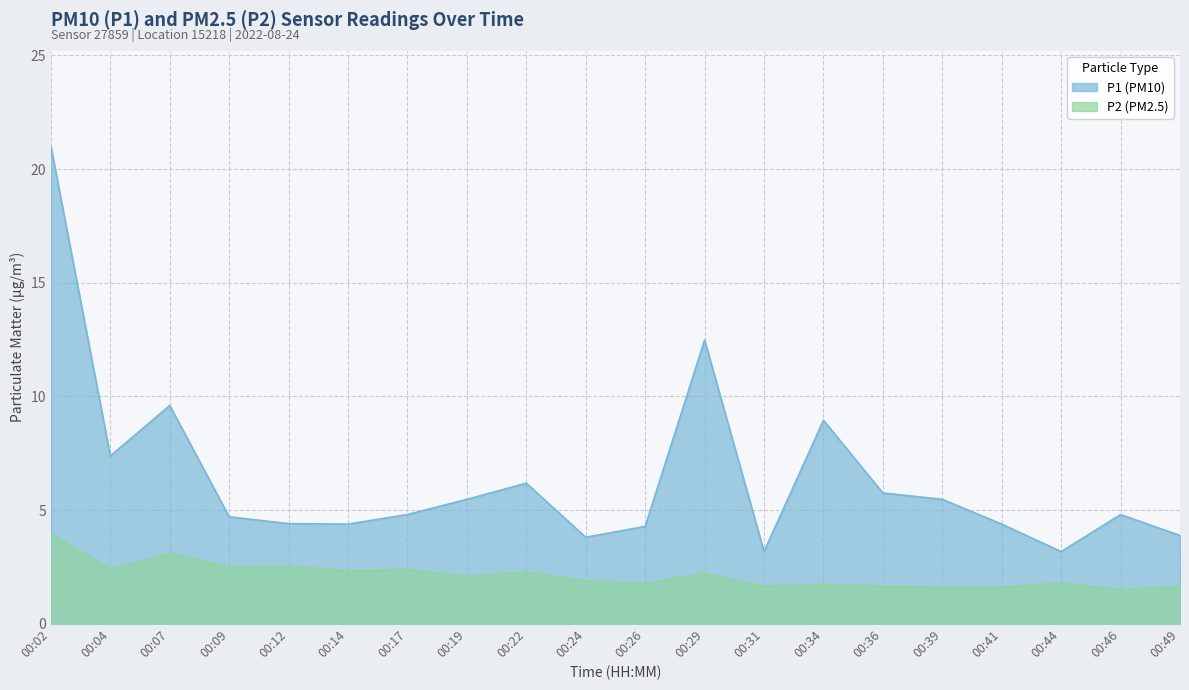

Count the number of data series in this chart.

2